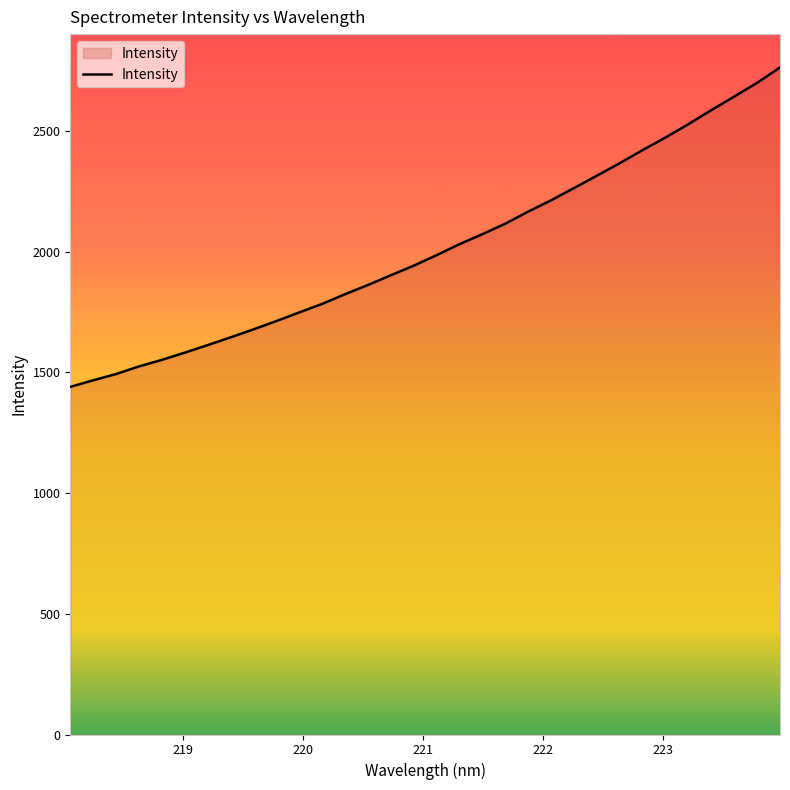

True or false: the data has more than 1 interior local peaks.

False